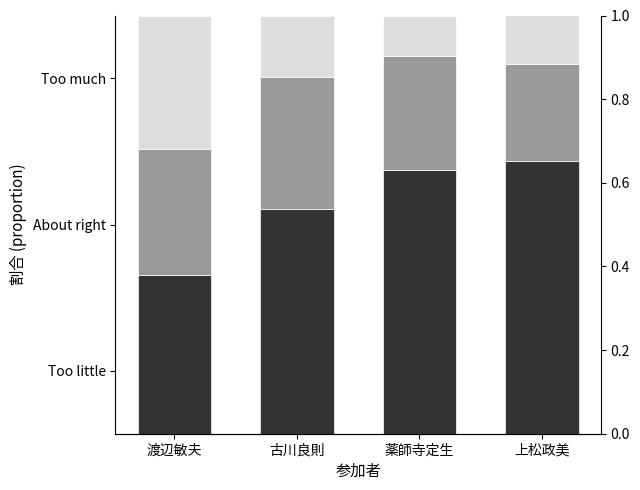

True or false: Too little has a value of 0.4 at 渡辺敏夫.

True